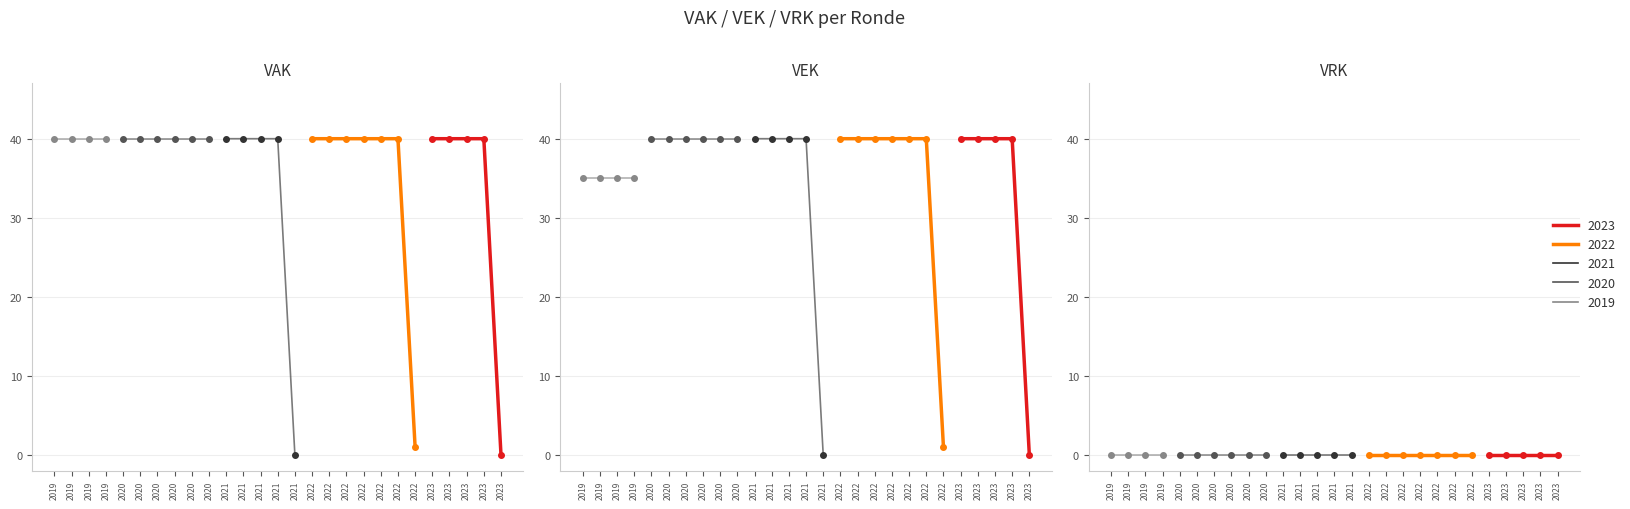

Is it true that VRK equals 0 at 2019 opmaak - ontwerp?

True